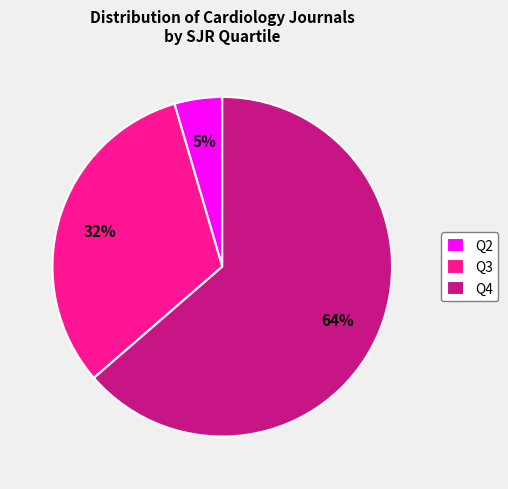

Count the number of slices in the pie.

3